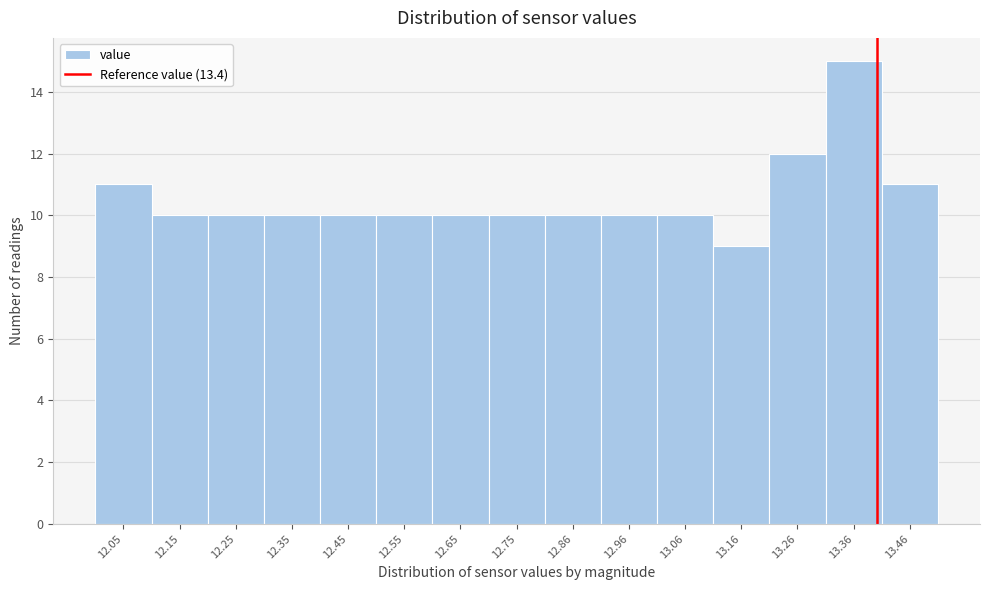

How tall is the bar that spans 12.70 to 12.80 on the x-axis? Neither the bar edges nor the heights are printed on the chart, so give them approximately, as read against the axes.

10